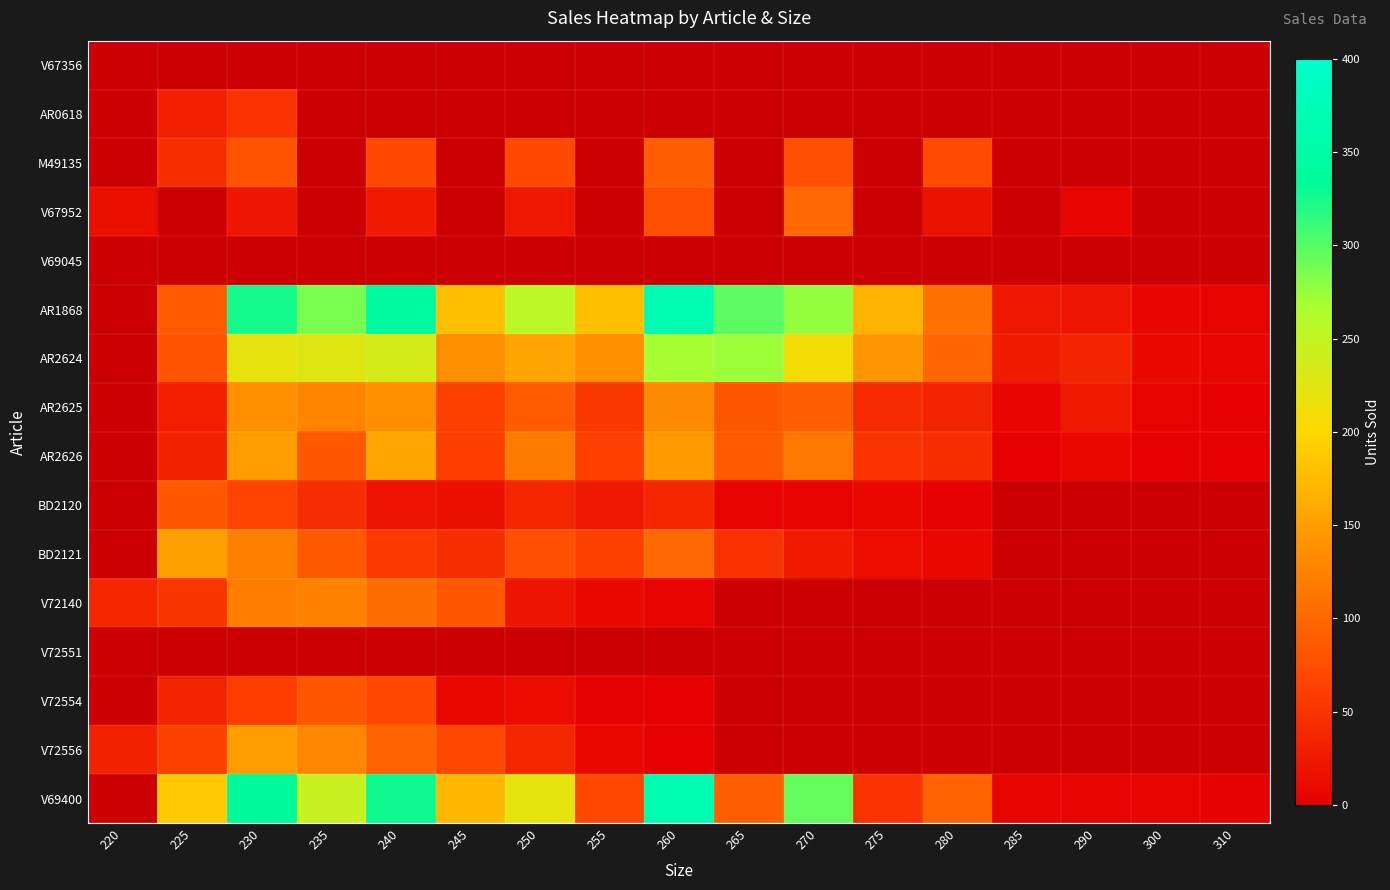

What is the smallest value displayed?

1.0